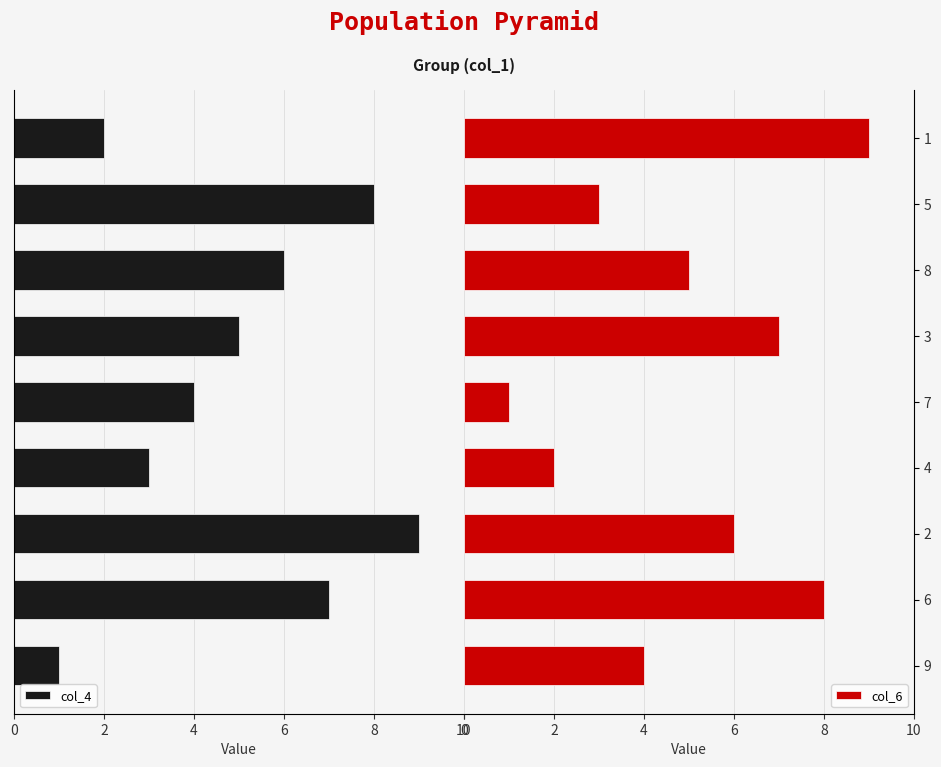

Rank the series by their average value, from lowest to highest.

col_4, col_6